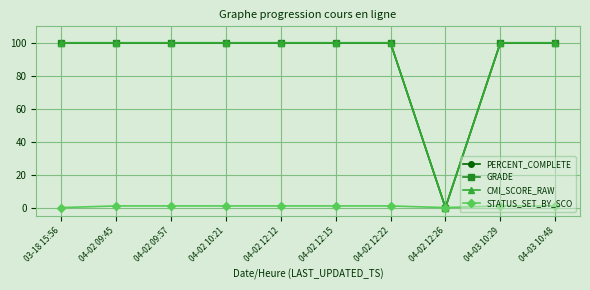

Is this an area chart (filled region under the line)?

No